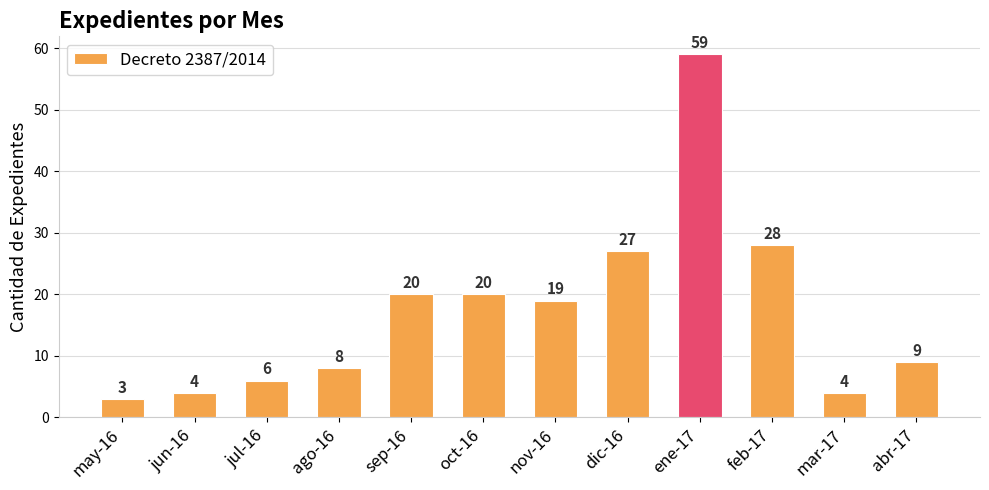

Which label corresponds to the smallest value in the chart?

may-16